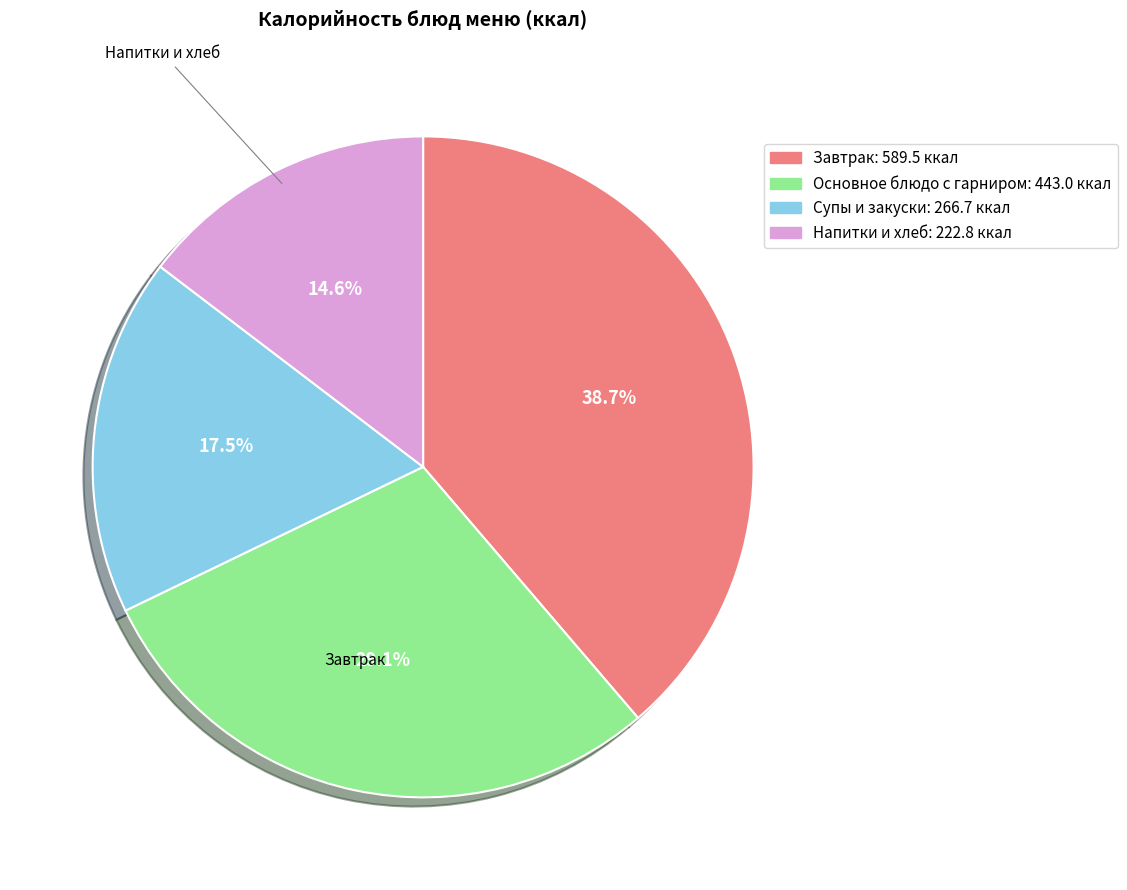

Is there any slice that represents more than half of the pie?

No